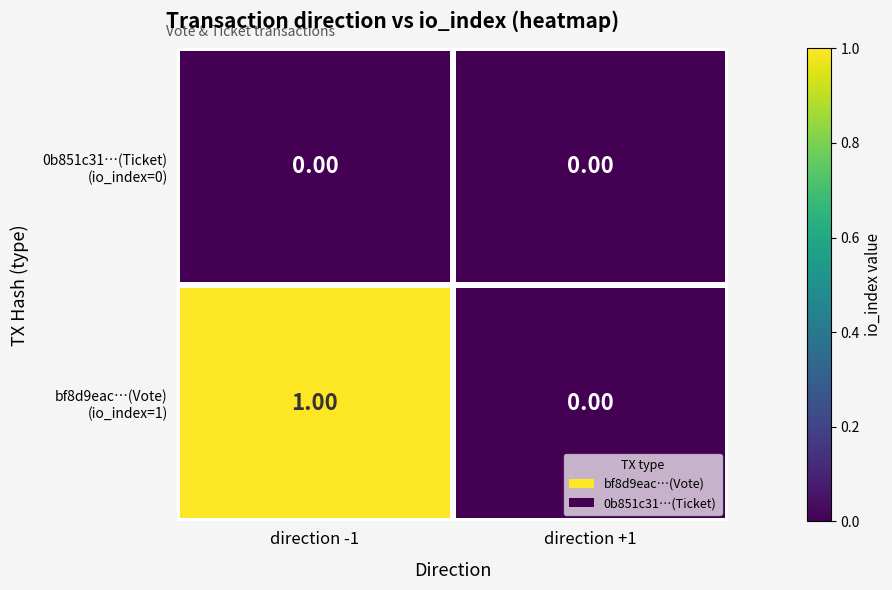

At which category is the sum across all series the highest?

direction -1